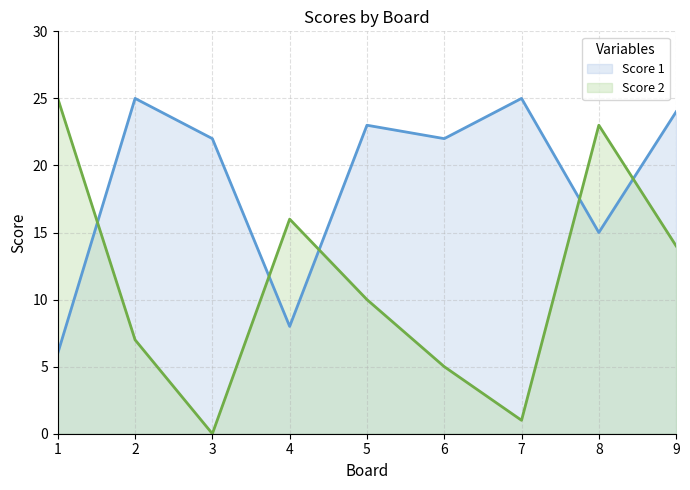

Reading left to right, list all the values displayed in this chart.

Score 1 (line): 1=6	2=25	3=22	4=8	5=23	6=22	7=25	8=15	9=24
Score 2 (line): 1=25	2=7	3=0	4=16	5=10	6=5	7=1	8=23	9=14